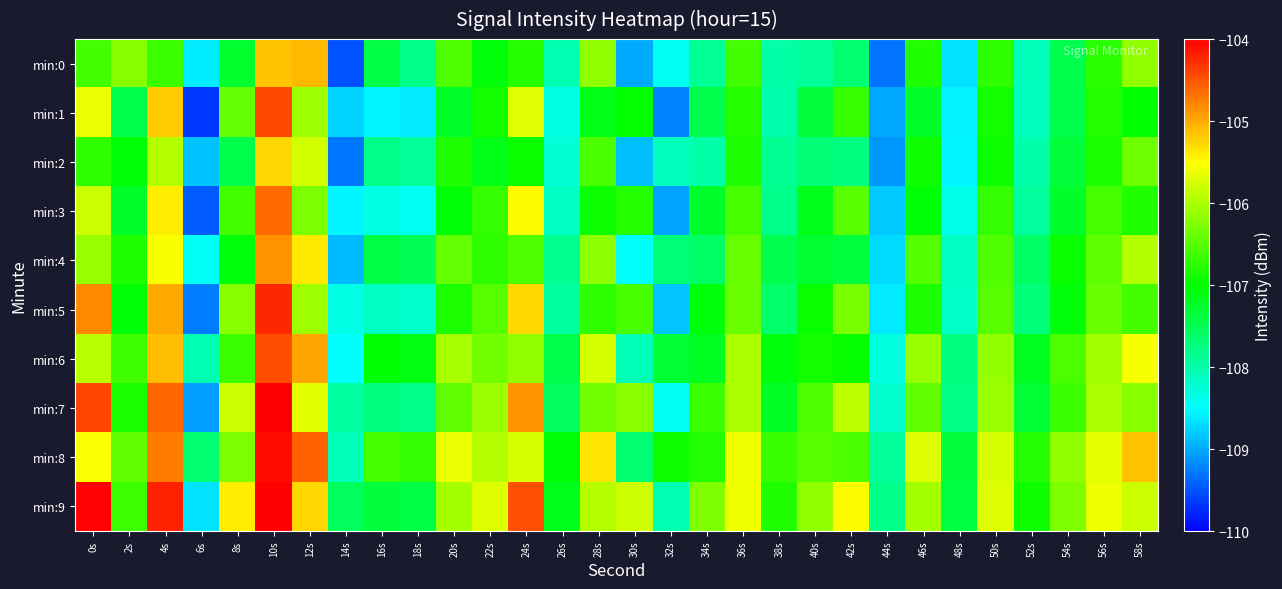

Between 24s and 2s, which is larger?

2s